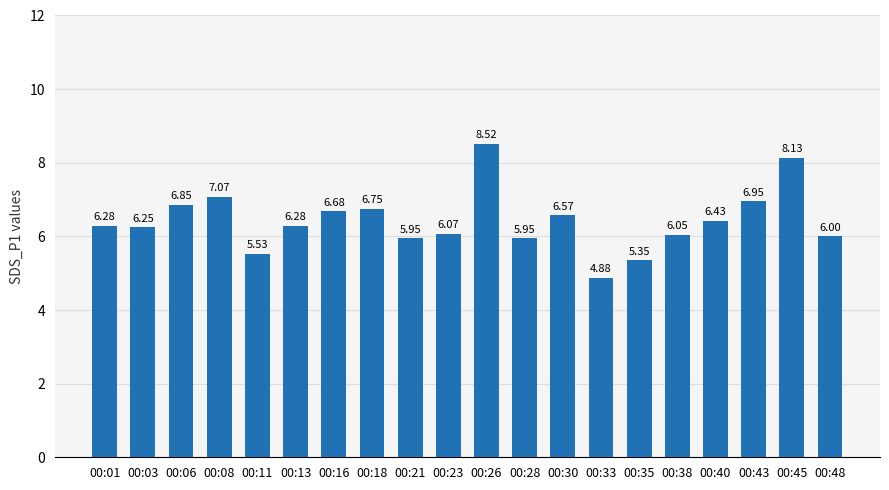

What is the sum of the values at 00:38 and 00:06?

12.9